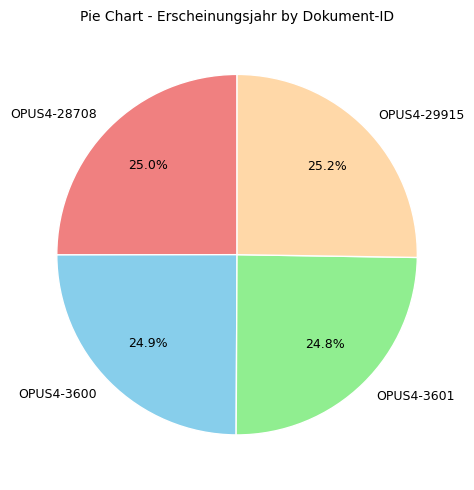

How much of the chart is everything except OPUS4-3600?

75.1%